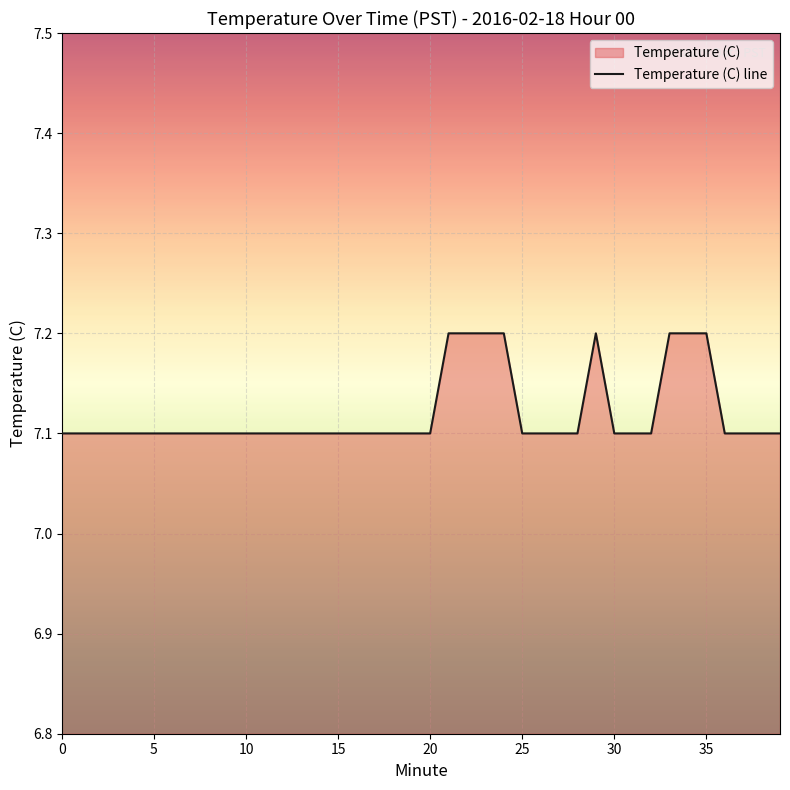

The chart shows a value of 9.5 at 25. True or false?

False